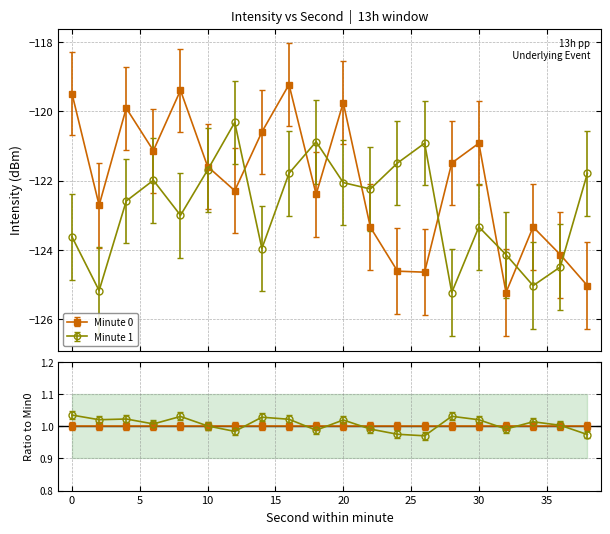

Where does the Minute 1 series first go above -122?

6